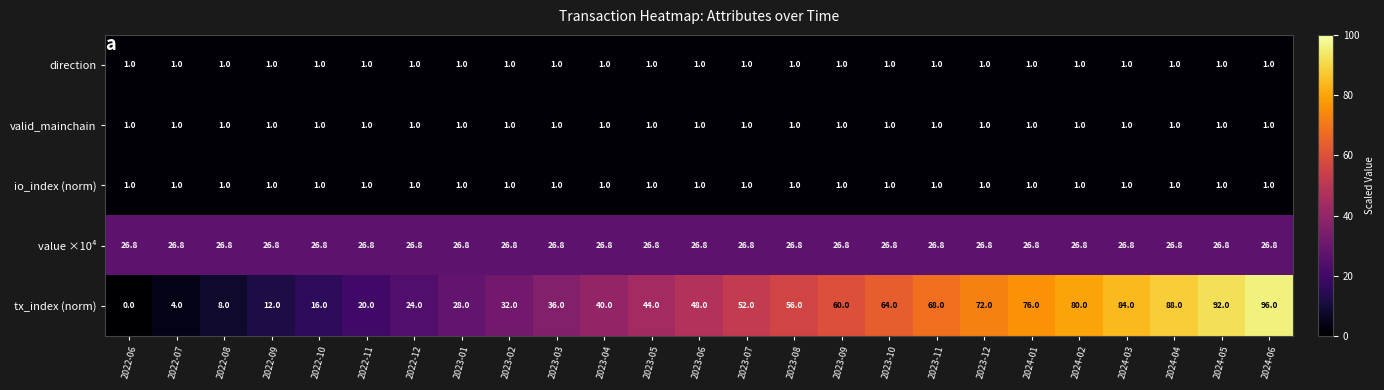

Which series has the largest total across all categories?

tx_index (norm)